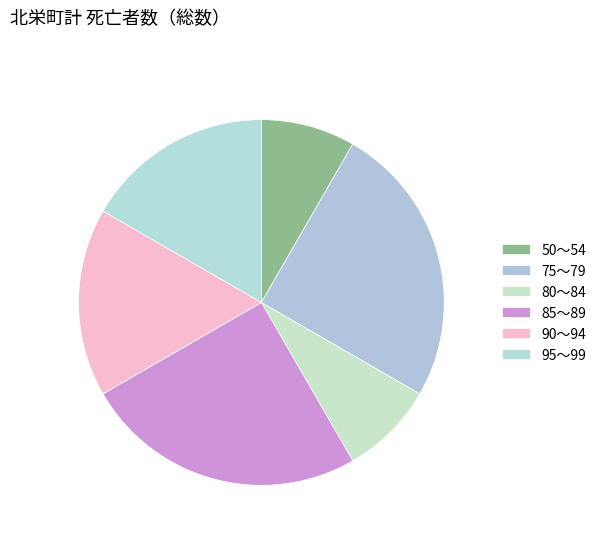

Count the number of slices in the pie.

6